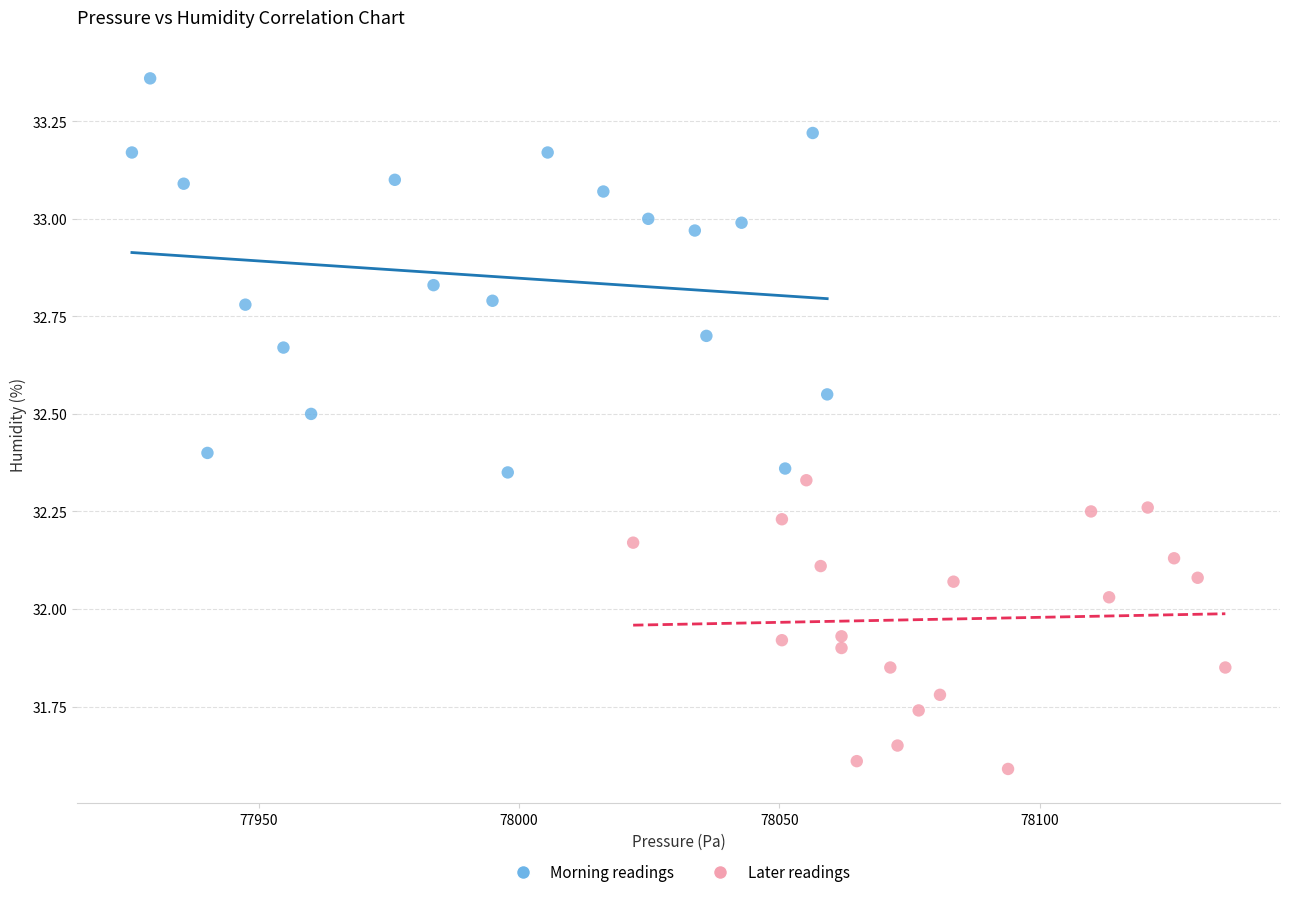

Which series reaches the minimum Y coordinate?

Later readings